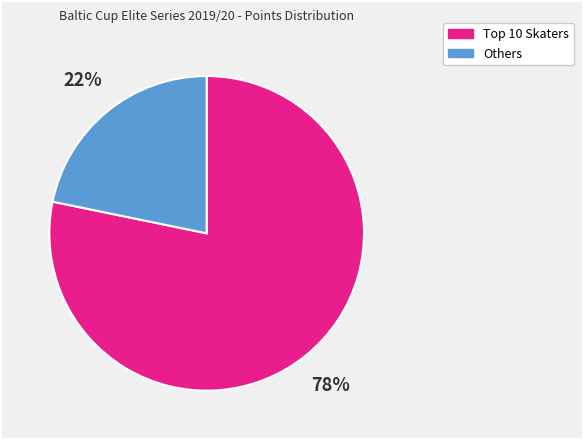

What percentage is the Others slice, to the nearest percent?

22%